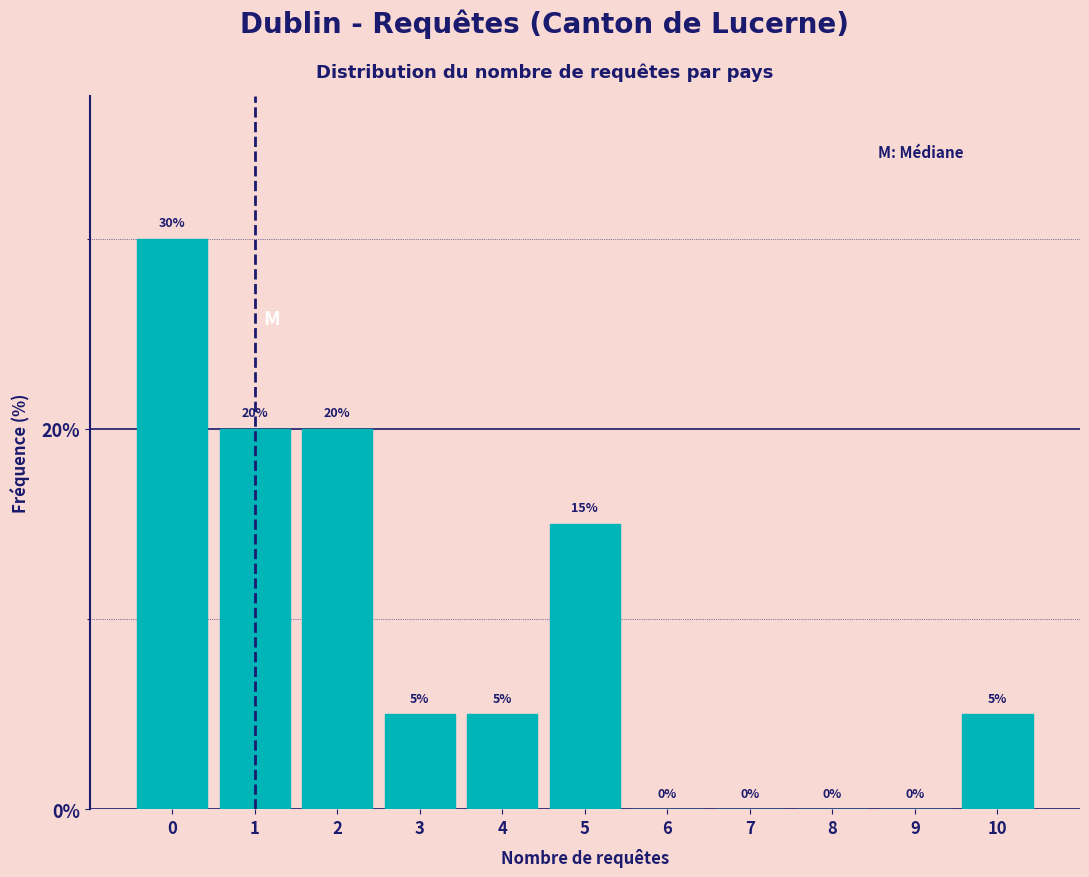

Reading right to left, list all the values displayed in this chart.

10=5	9=0	8=0	7=0	6=0	5=15	4=5	3=5	2=20	1=20	0=30